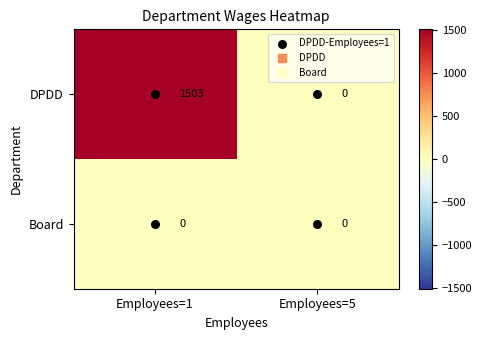

At how many categories does at least one series exceed 880?

1